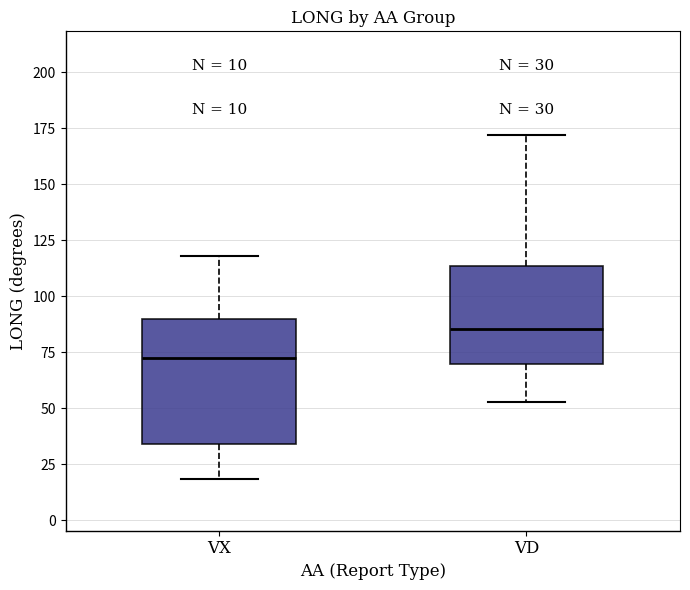

Which box has the highest median line?

VD